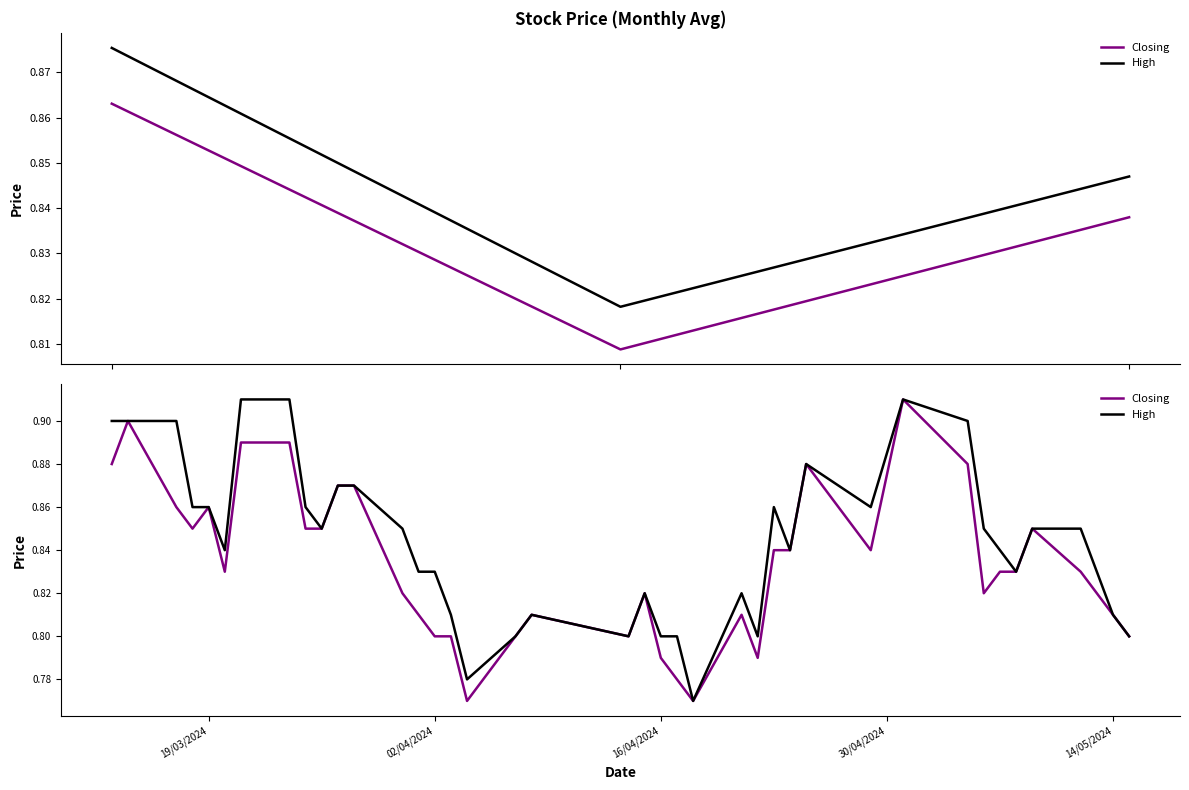

Count the High values in the range 0 to 1.

40